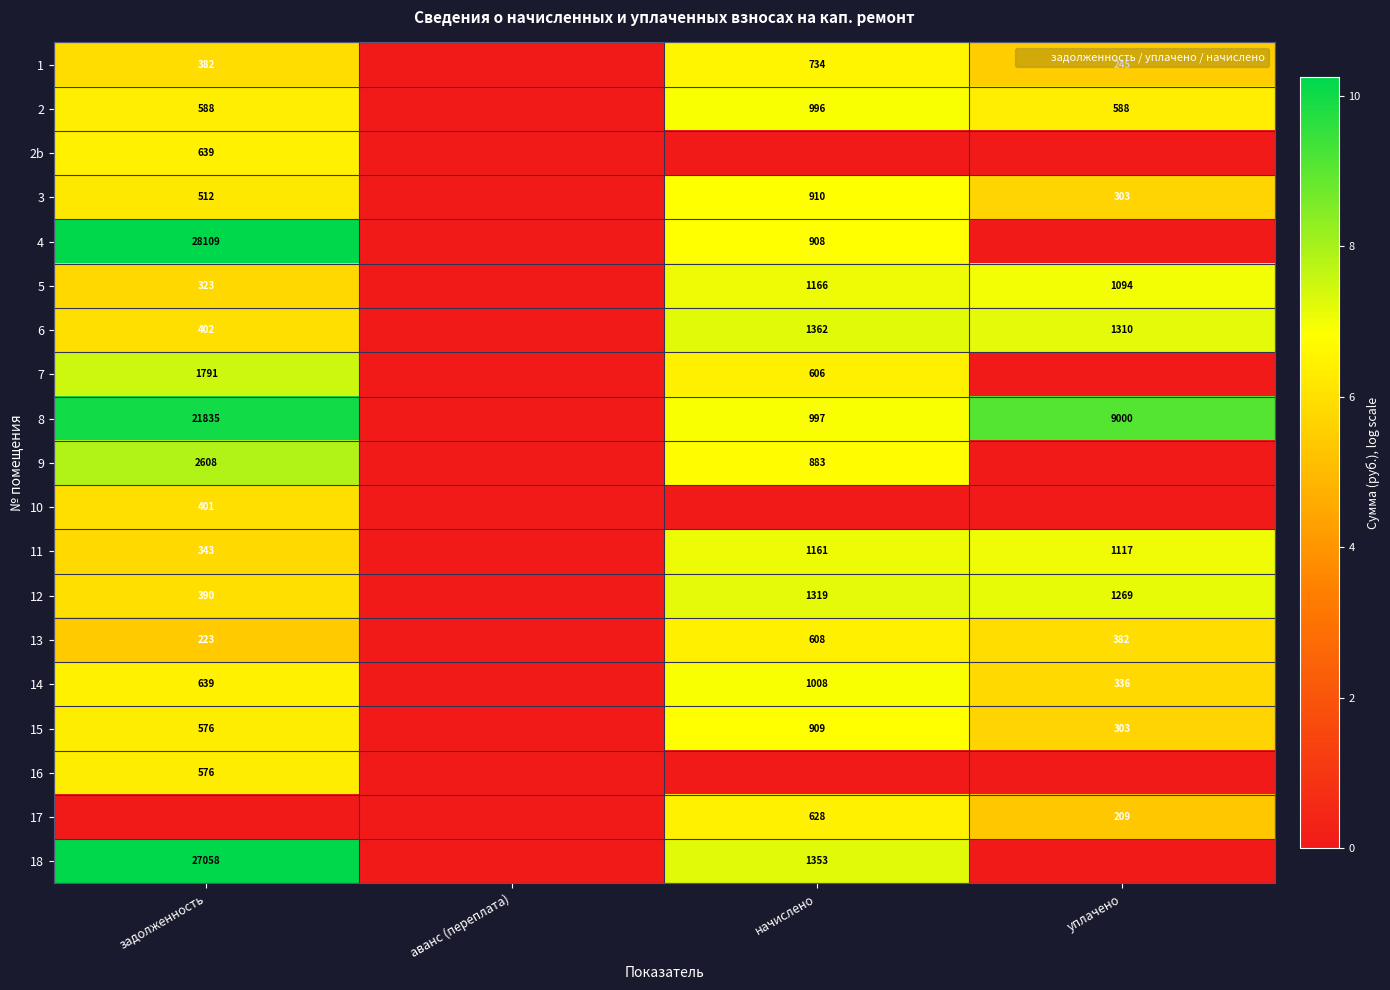

Which category has the lowest value in the 3 series?

аванс (переплата)